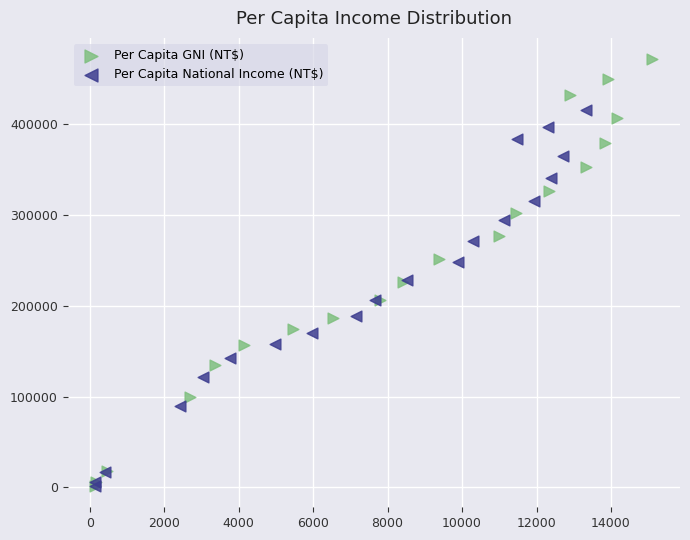

What are all the series names shown in the legend?

Per Capita GNI (NT$), Per Capita National Income (NT$)